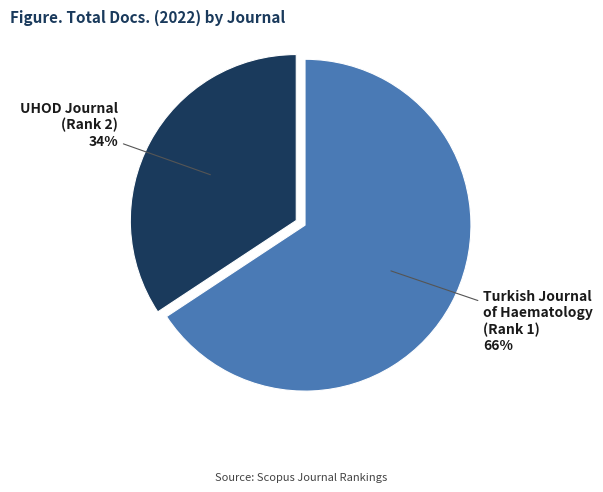

To the nearest percent, what is the combined percentage of Turkish Journal of Haematology (Rank 1) and UHOD Journal (Rank 2)?

100%